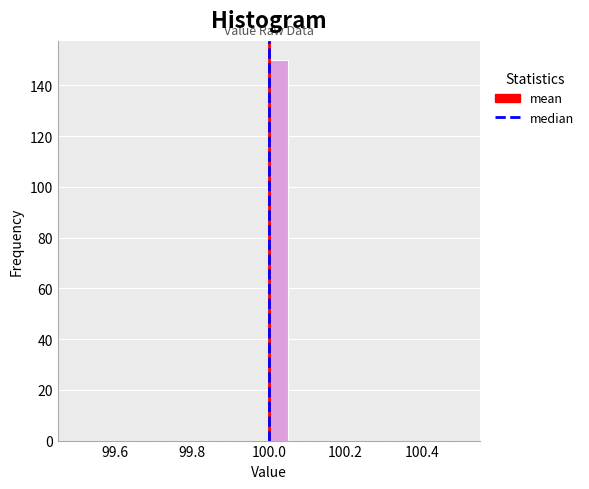

Read against the x-axis, roughly where is the centre of the tallest bar?

100.02